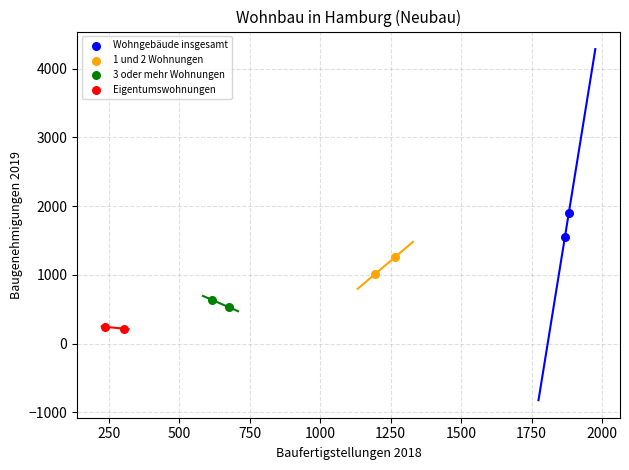

What are all the series names shown in the legend?

Wohngebäude insgesamt, 1 und 2 Wohnungen, 3 oder mehr Wohnungen, Eigentumswohnungen